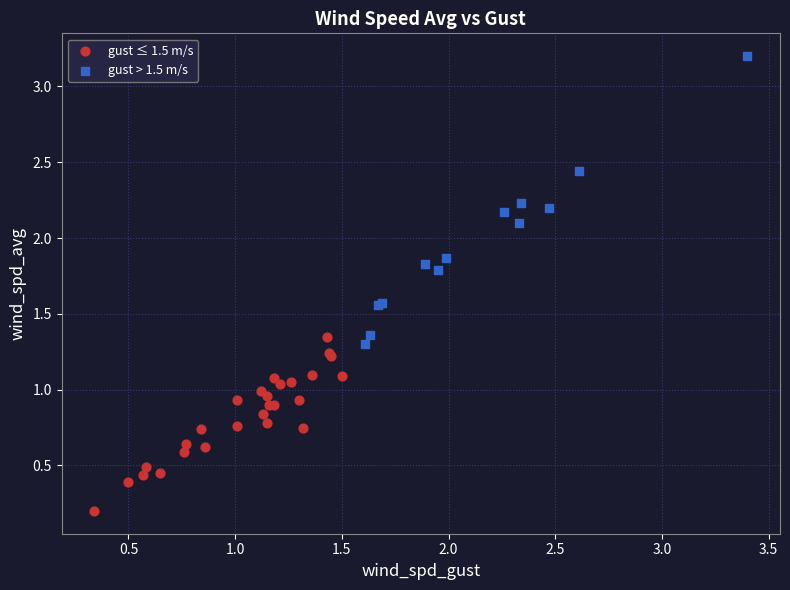

Which series has the largest Y range (max minus min)?

gust > 1.5 m/s